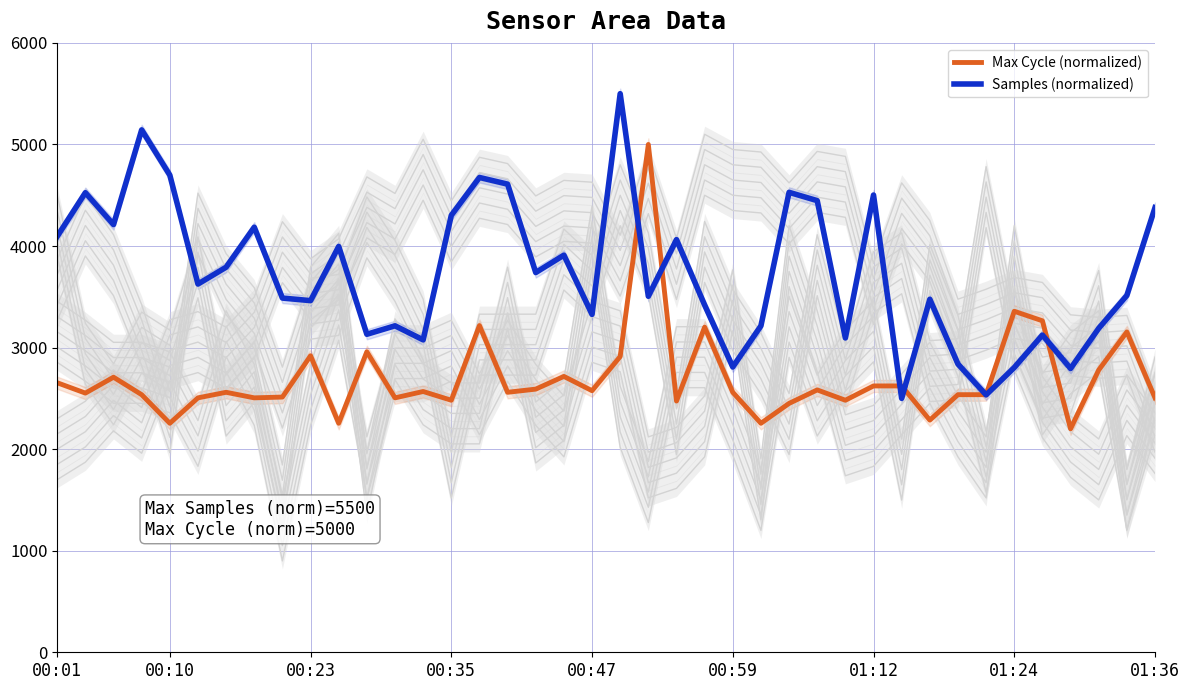

List the series in order of their peak value, lowest first.

Max Cycle (normalized), Samples (normalized)